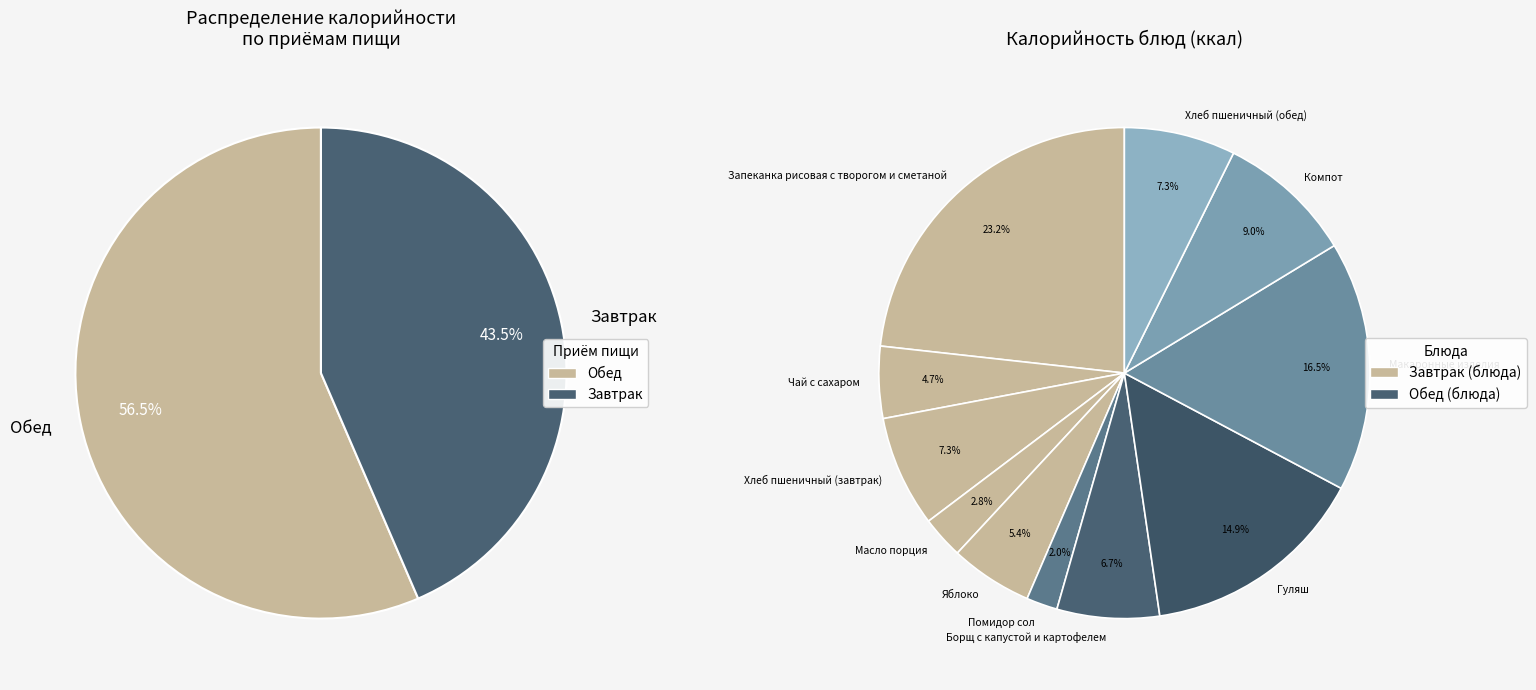

What is the ratio of the value at Борщ с капустой и картофелем to the value at Макаронные изделия?

0.4